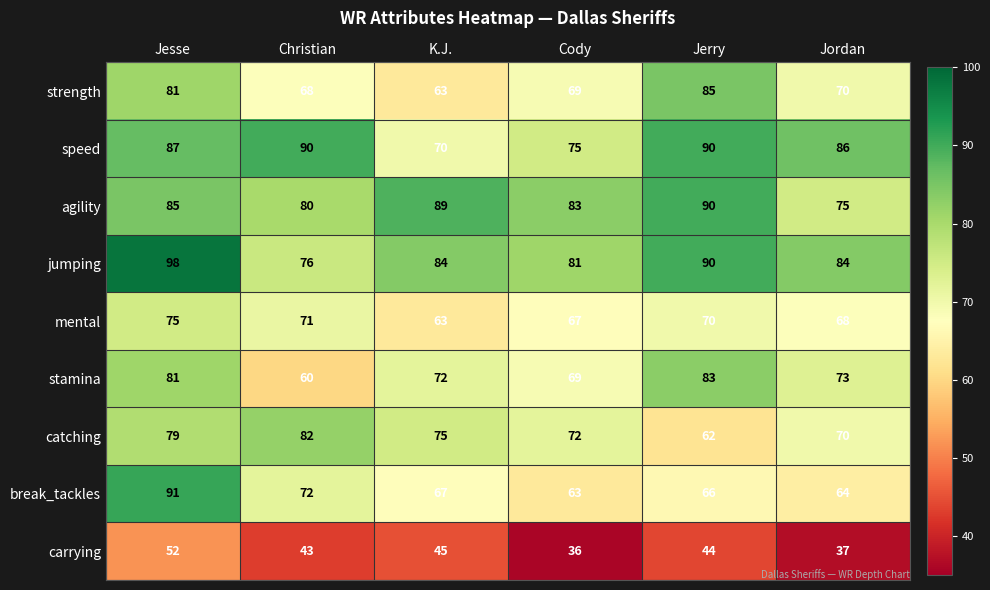

Which category has the lowest value across all series?

Cody